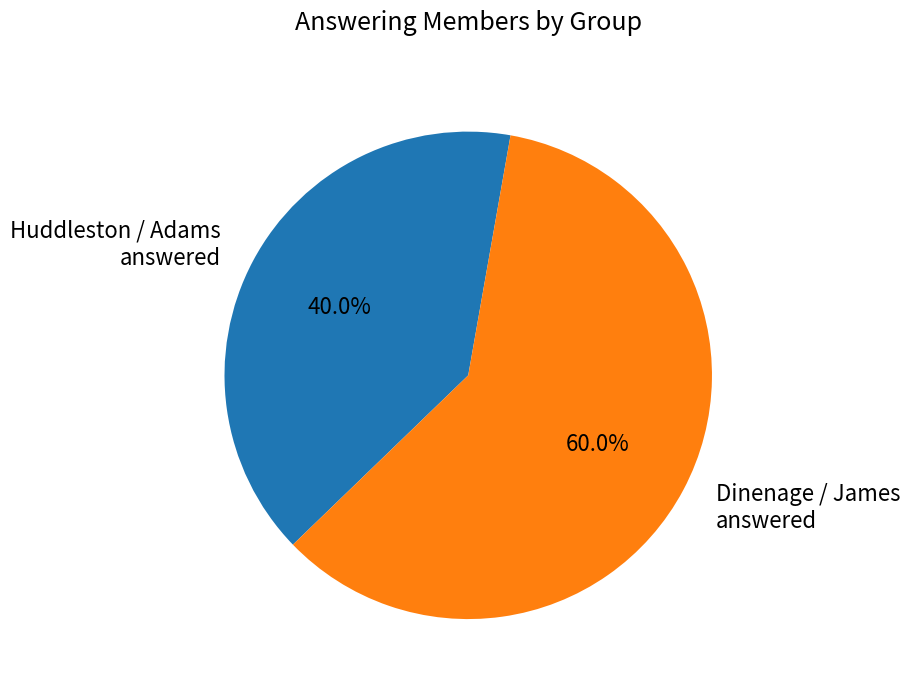

Which slice represents more than half of the pie?

Dinenage / James answered